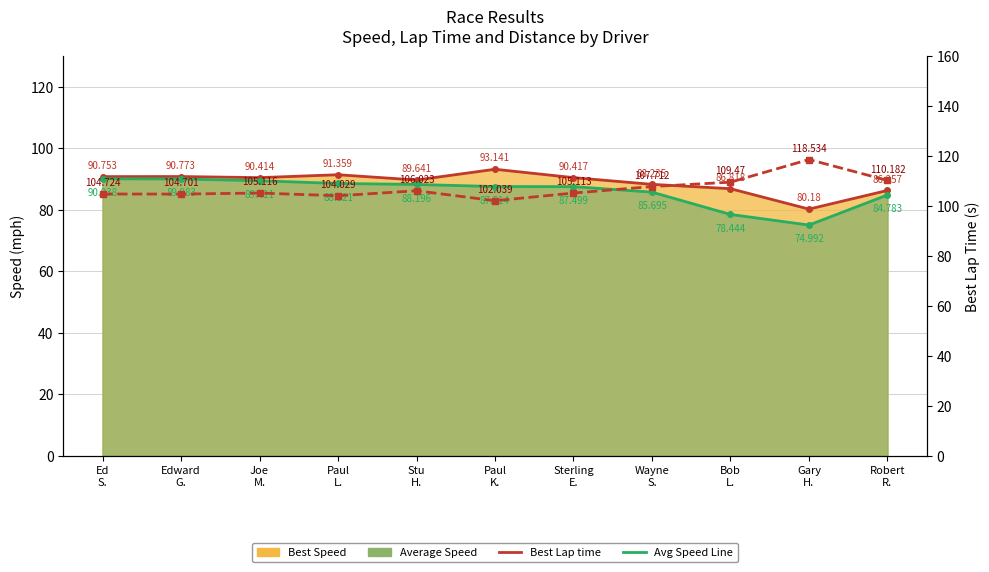

At which category is the sum across all series the highest?

Ed
S.